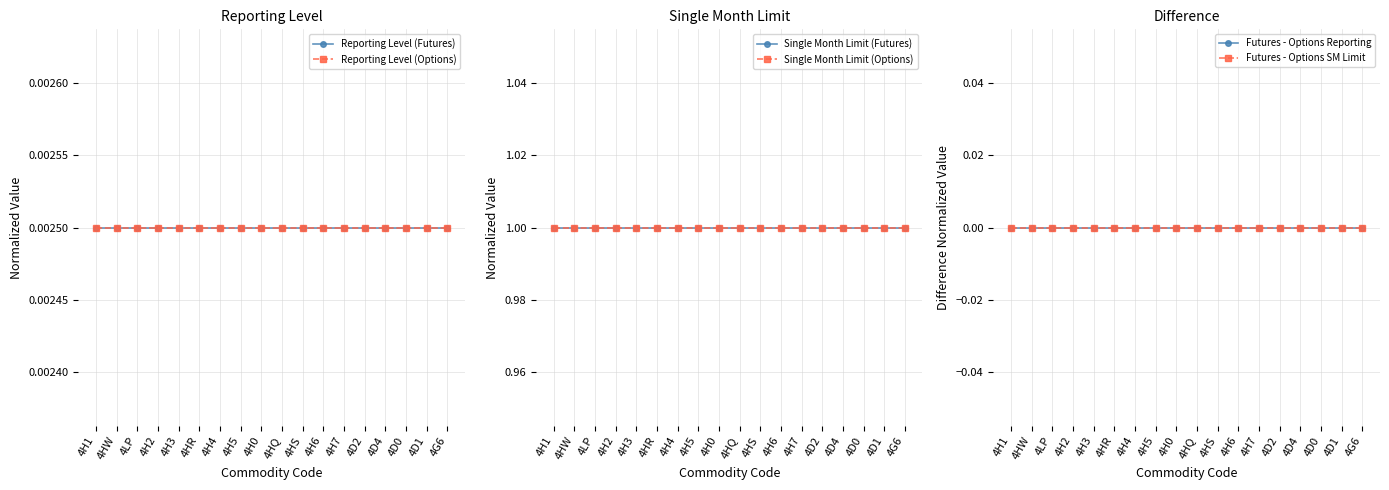

Is it true that Reporting Level (Options) equals 0.0 at 4D0?

True